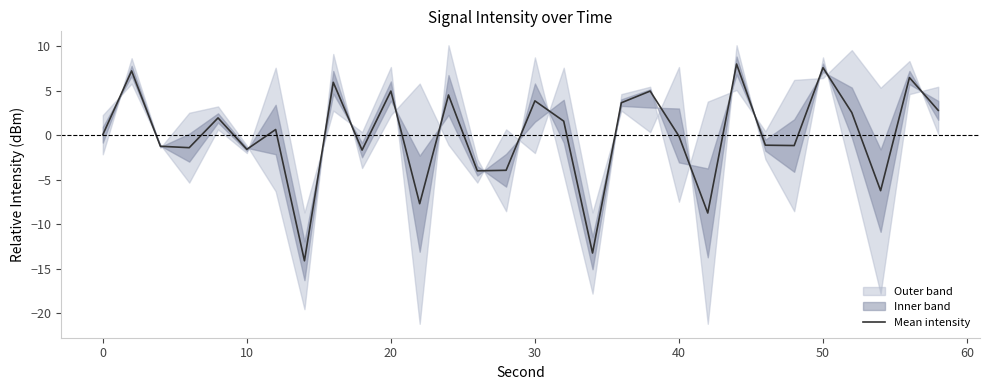

True or false: Mean intensity has a value of 1.9 at 50.

False